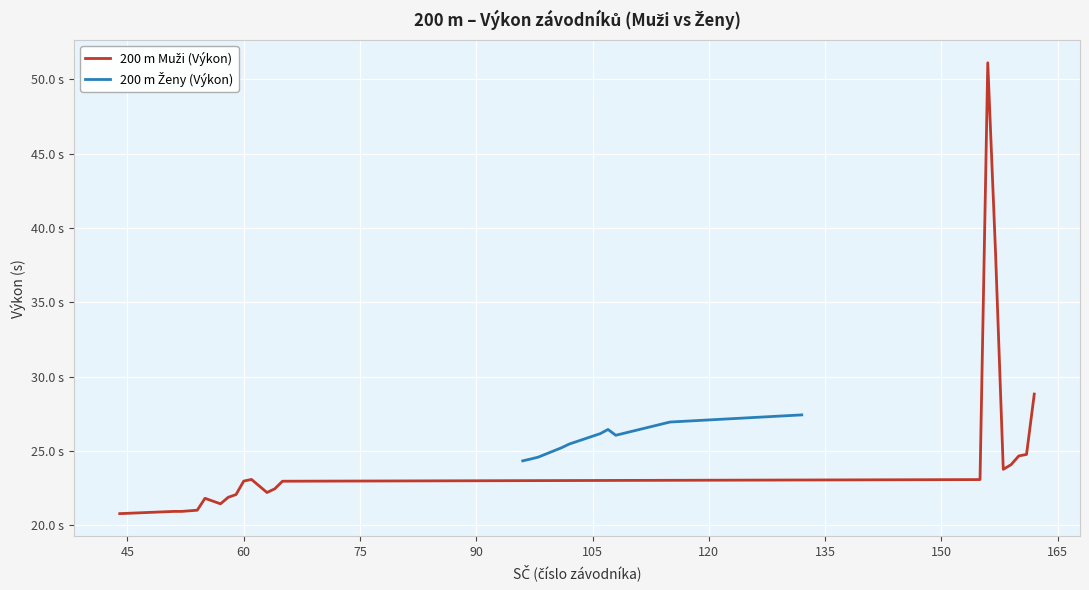

The chart shows a value of 35.5 at 105. True or false?

False